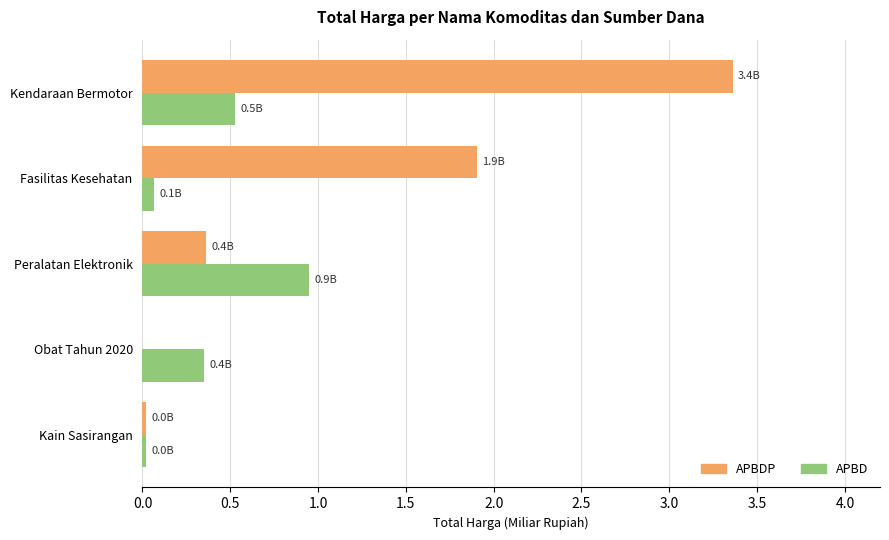

Is it true that APBDP equals 3.4 at Kendaraan Bermotor?

True